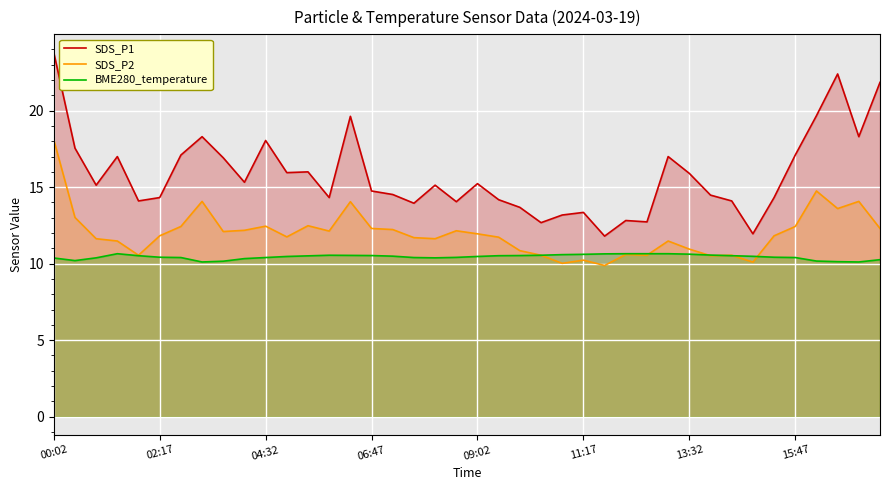

What is the average value of the BME280_temperature series?

10.4